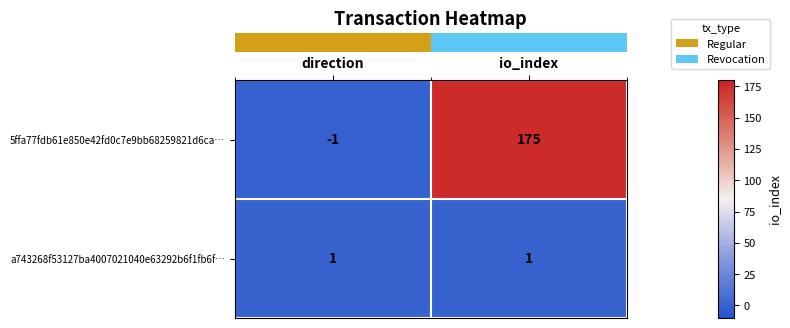

How many series are shown in this chart?

2